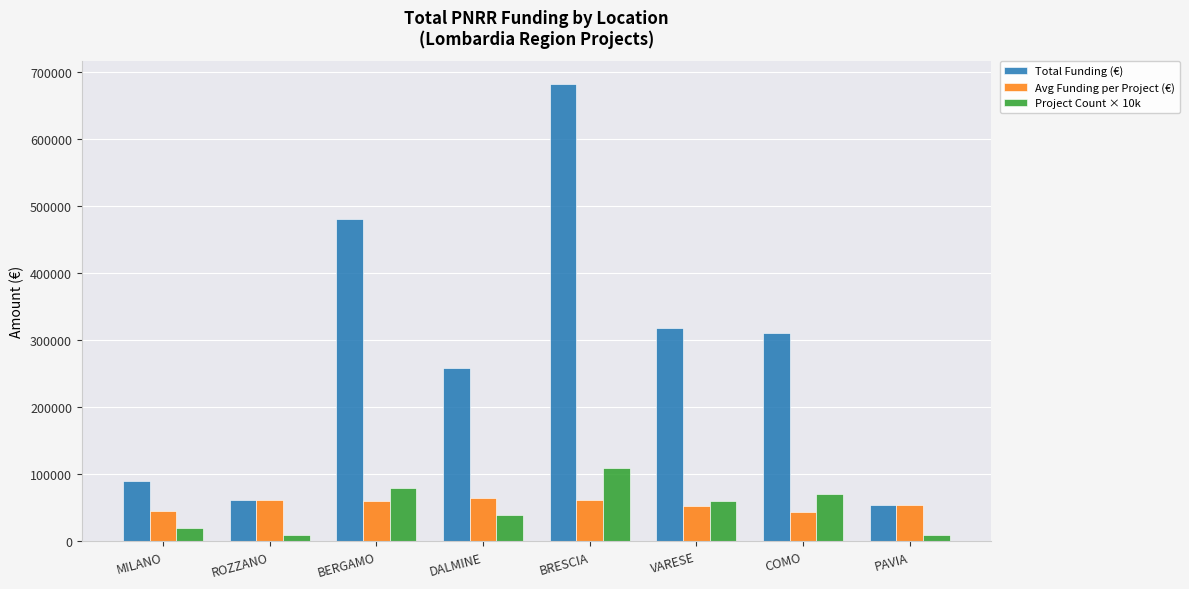

How many data points in Avg Funding per Project (€) are less than 60123?

4